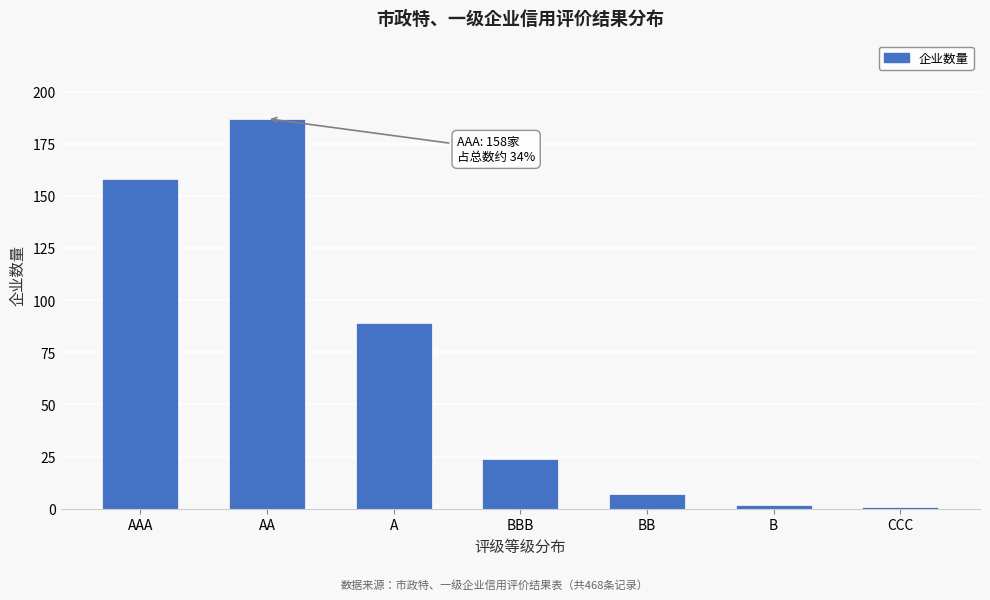

Reading left to right, what are all the values shown in this chart?

158	187	89	24	7	2	1